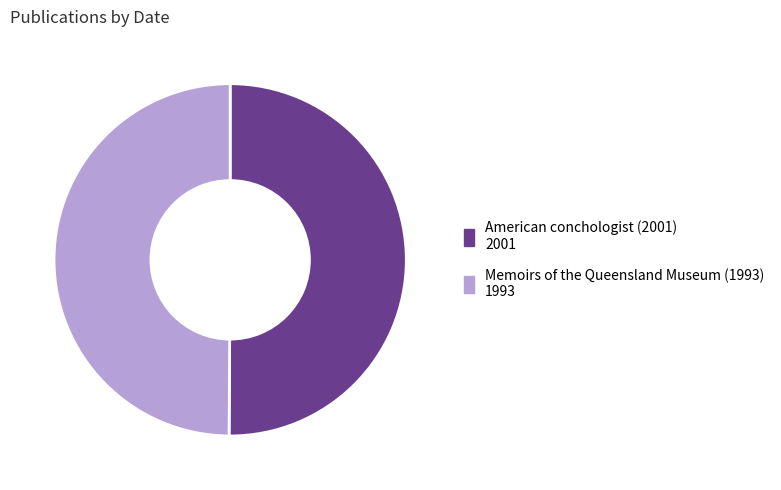

Do Memoirs of the Queensland Museum (1993) and American conchologist (2001) together represent more than half of the pie?

Yes